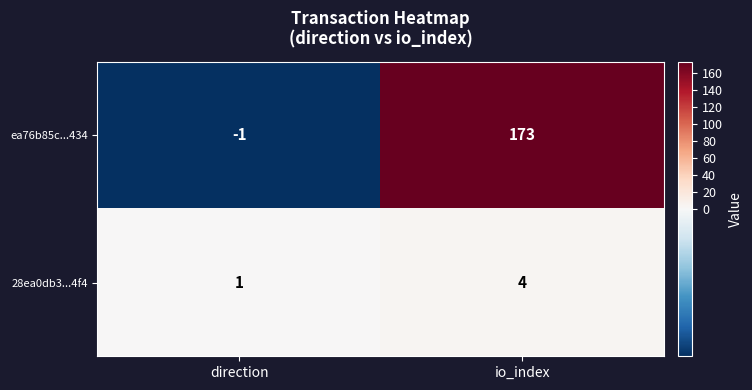

What value does the ea76b85c...434 series have at io_index?

173